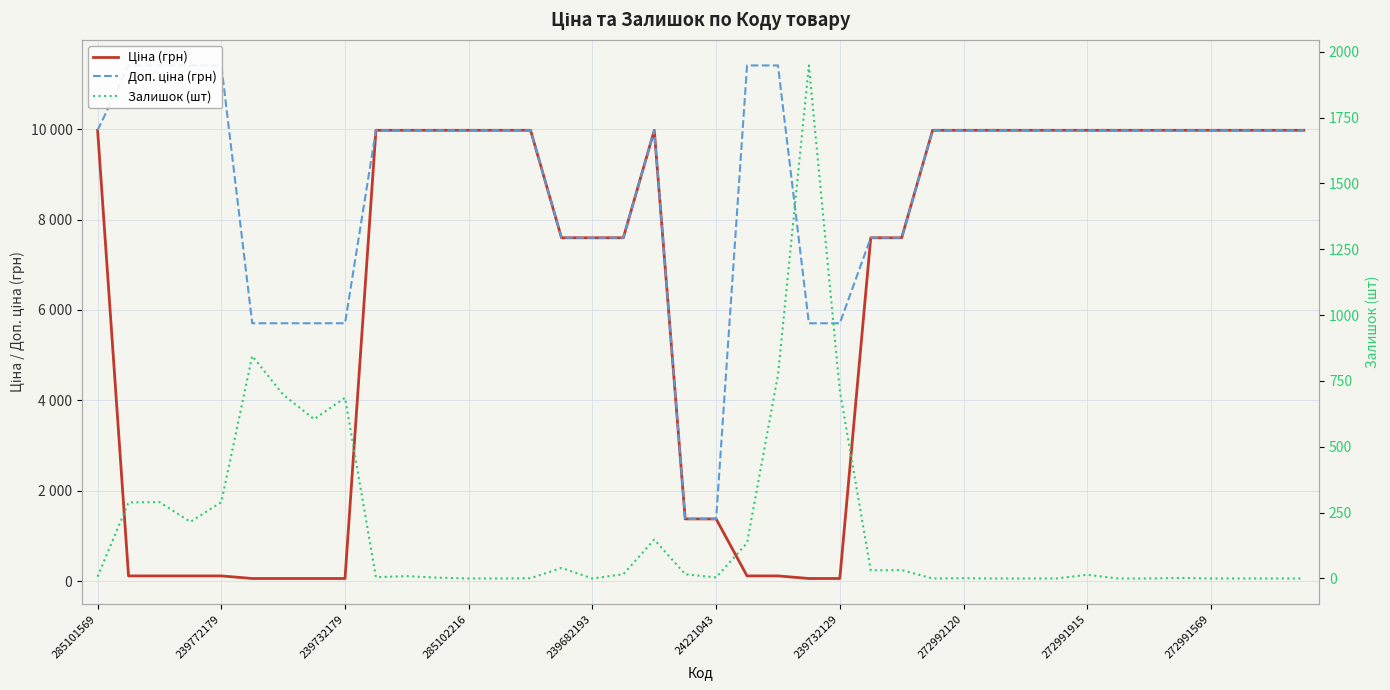

Reading left to right, extract all data points from this chart.

Ціна (грн): 9975.0	114.1	114.1	114.1	114.1	57.0	57.0	57.0	57.0	9975.0	9975.0	9975.0	9975.0	9975.0	9975.0	7596.5	7596.5	7596.5	9975.0	1375.4	1375.4	114.1	114.1	57.0	57.0	7596.5	7596.5	9975.0	9975.0	9975.0	9975.0	9975.0	9975.0	9975.0	9975.0	9975.0	9975.0	9975.0	9975.0	9975.0
Доп. ціна (грн): 9975.0	11410.0	11410.0	11410.0	11410.0	5705.0	5705.0	5705.0	5705.0	9975.0	9975.0	9975.0	9975.0	9975.0	9975.0	7596.5	7596.5	7596.5	9975.0	1375.0	1375.0	11410.0	11410.0	5705.0	5705.0	7596.5	7596.5	9975.0	9975.0	9975.0	9975.0	9975.0	9975.0	9975.0	9975.0	9975.0	9975.0	9975.0	9975.0	9975.0
Залишок (шт): 7.0	289.0	290.0	215.0	290.0	845.0	698.0	605.0	686.0	5.0	9.0	3.0	0.0	0.0	1.0	40.0	0.0	16.0	148.0	16.0	4.0	135.0	773.0	1948.0	713.0	31.0	32.0	0.0	1.0	0.0	0.0	0.0	14.0	0.0	0.0	2.0	0.0	0.0	0.0	0.0